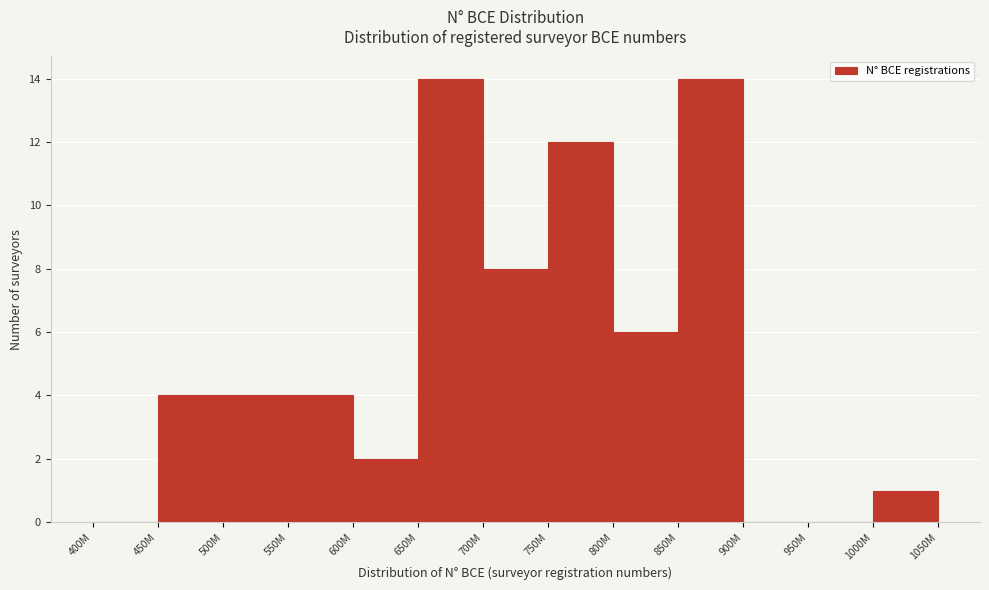

Reading left to right, transcribe all the data shown in this chart.

400M=0	450M=4	500M=4	550M=4	600M=2	650M=14	700M=8	750M=12	800M=6	850M=14	900M=0	950M=0	1000M=1